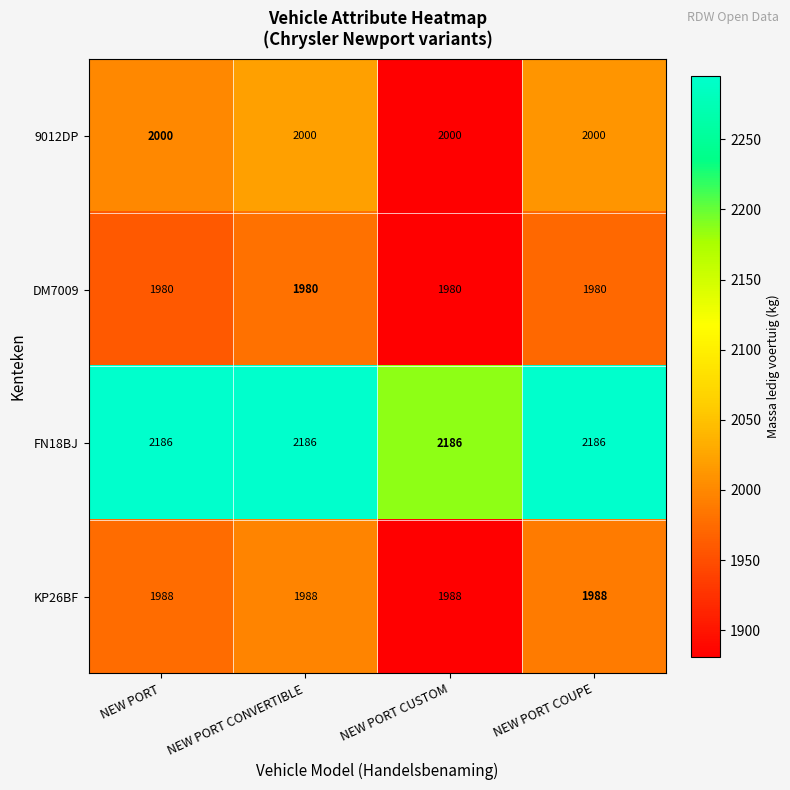

Which series has the largest total across all categories?

FN18BJ